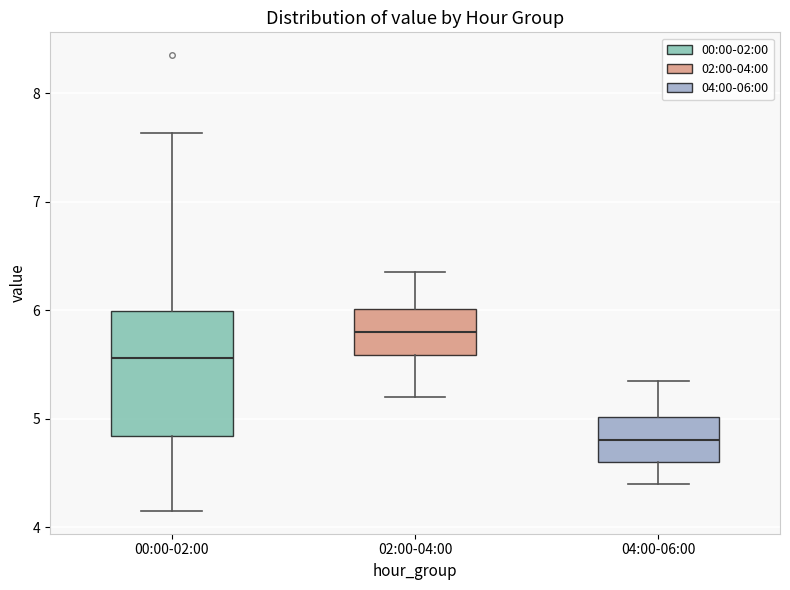

Reading left to right, transcribe this box plot: for each box, give where its median line is, the range the box spans, and where its two whiskers end, as read against the y-axis. The values are not printed on the chart, so give them approximately, as read against the axis.

00:00-02:00: median 5.6, box 4.8 to 6.0, whiskers 4.2 to 7.6
02:00-04:00: median 5.8, box 5.6 to 6.0, whiskers 5.2 to 6.4
04:00-06:00: median 4.8, box 4.6 to 5.0, whiskers 4.4 to 5.4